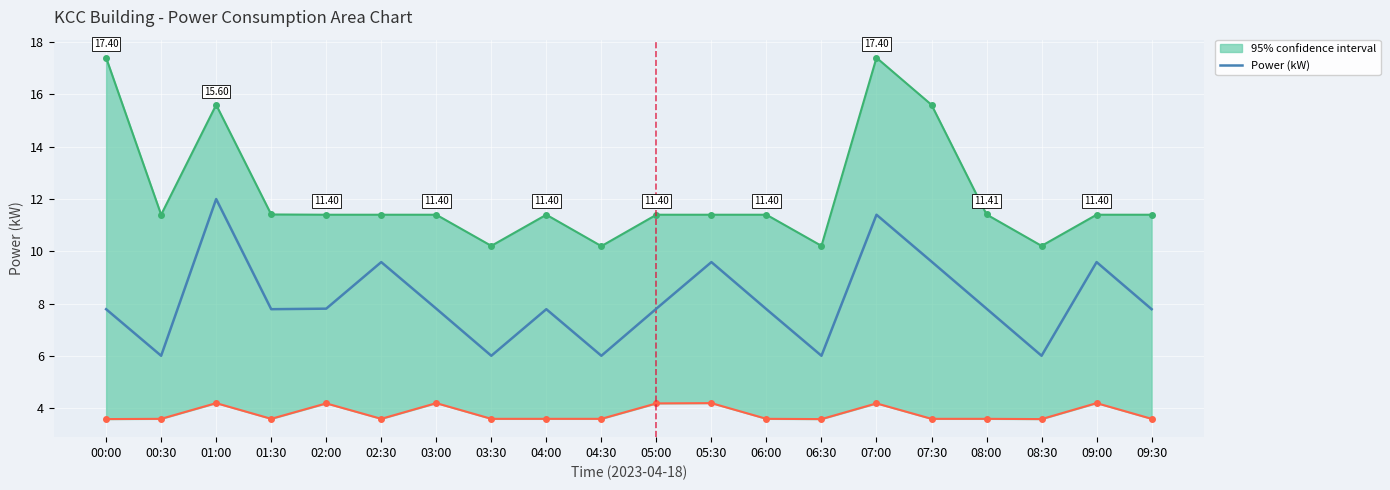

Reading right to left, extract all data points from this chart.

7.8	9.6	6.0	7.8	9.6	11.4	6.0	7.8	9.6	7.8	6.0	7.8	6.0	7.8	9.6	7.8	7.8	12.0	6.0	7.8